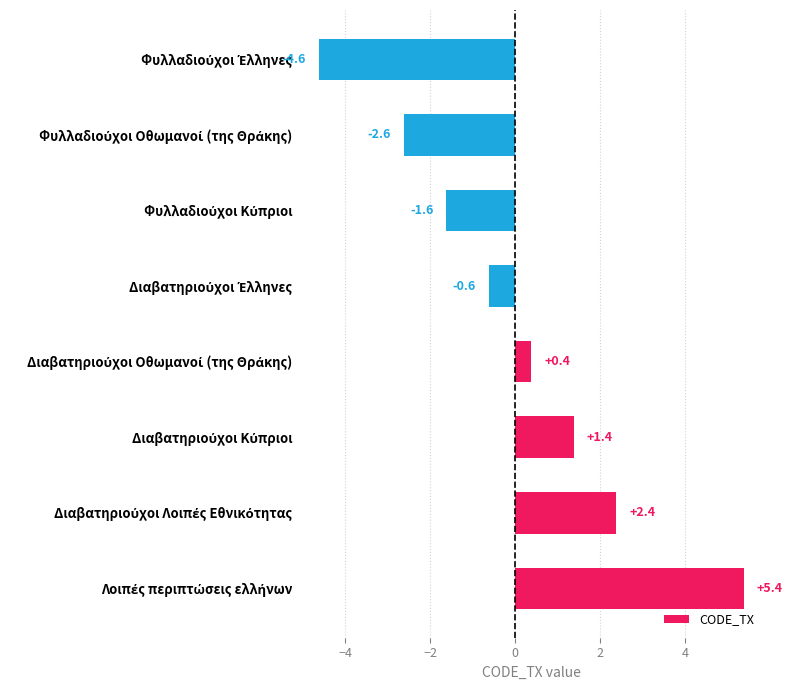

What is the difference between the second highest and minimum values?

7.0